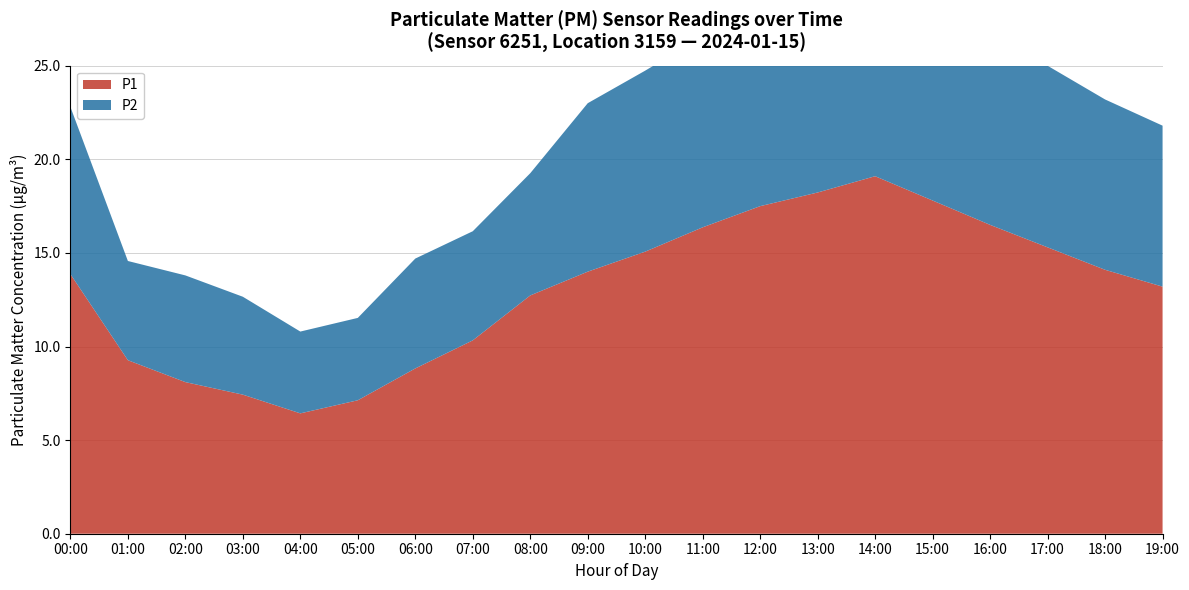

Reading right to left, what are all the values shown in this chart?

P1: 13.2	14.1	15.3	16.5	17.8	19.1	18.2	17.5	16.4	15.1	14.0	12.7	10.3	8.8	7.1	6.4	7.4	8.1	9.3	13.9
P2: 8.6	9.1	9.7	10.4	11.2	12.0	11.5	11.0	10.2	9.7	9.0	6.5	5.8	5.9	4.4	4.4	5.2	5.7	5.3	8.9